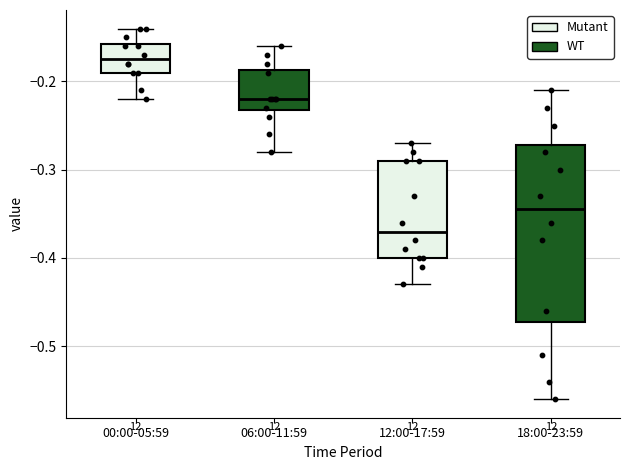

Which box has the lowest median line?

12:00-17:59